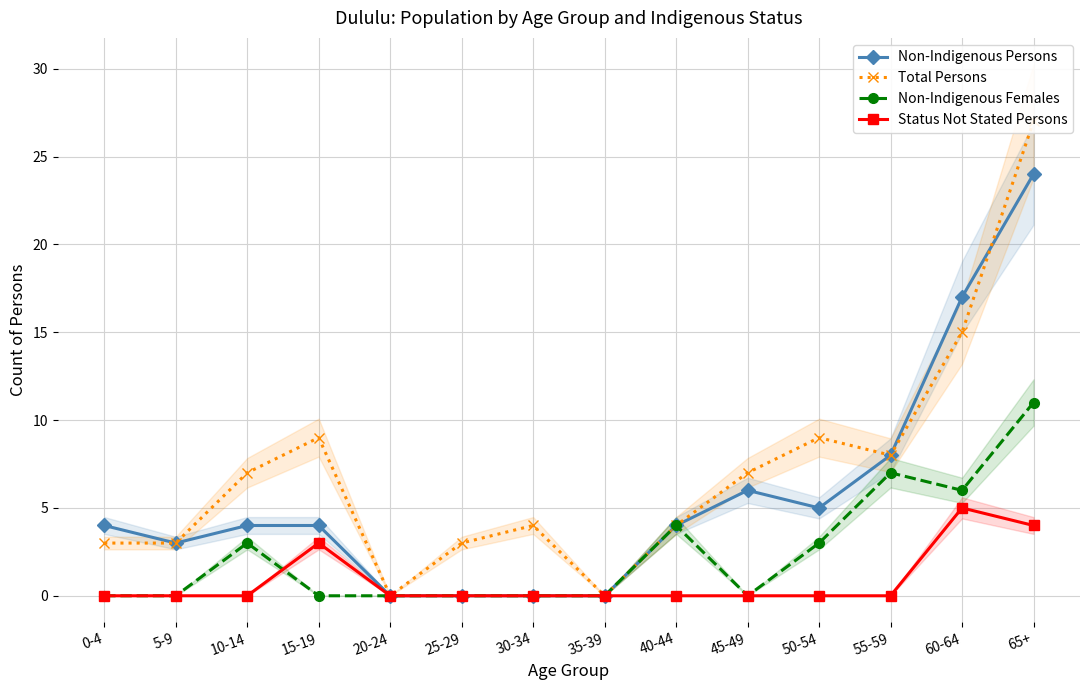

What is the difference between the maximum and minimum values in the Non-Indigenous Persons series?

24